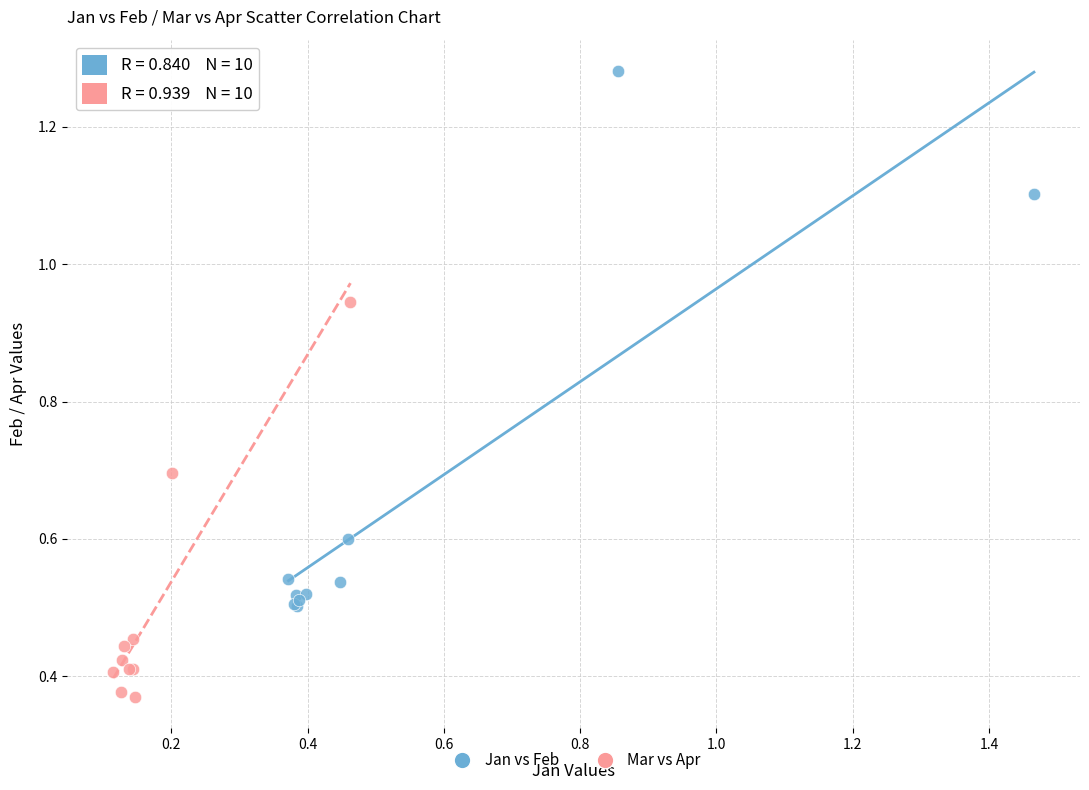

Which series has the largest Y range (max minus min)?

Jan vs Feb